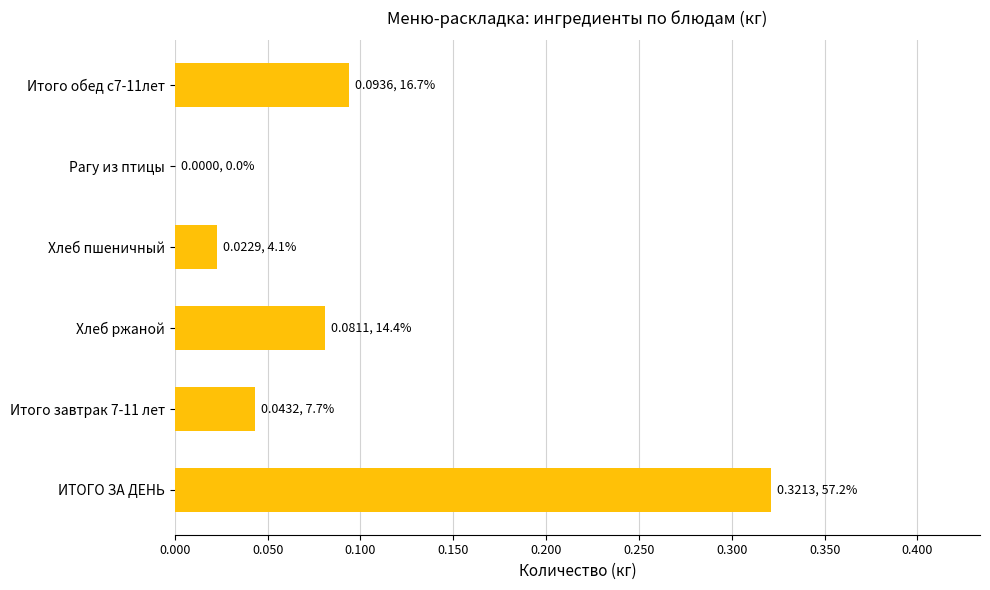

What is the sum of all values?

0.6